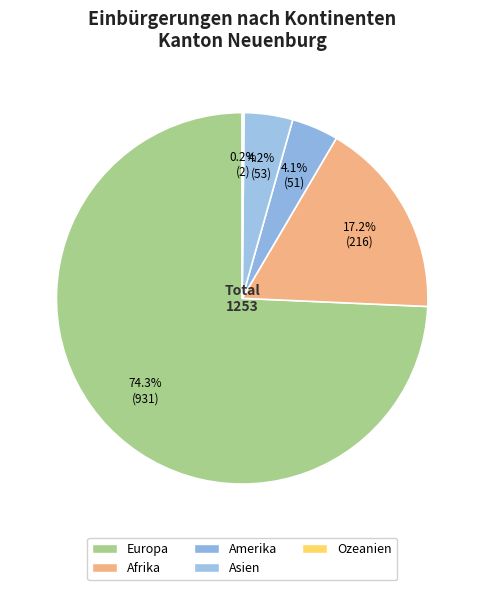

To the nearest percent, what is the difference between the largest and smallest slice percentages?

74%